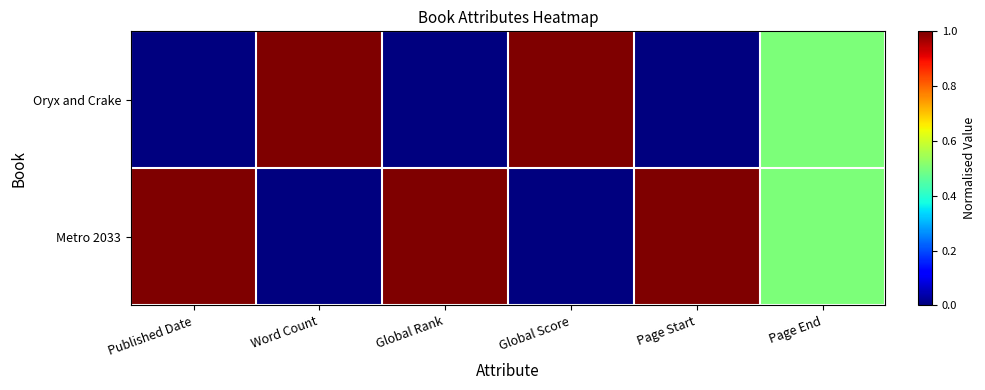

Count the number of data series in this chart.

2